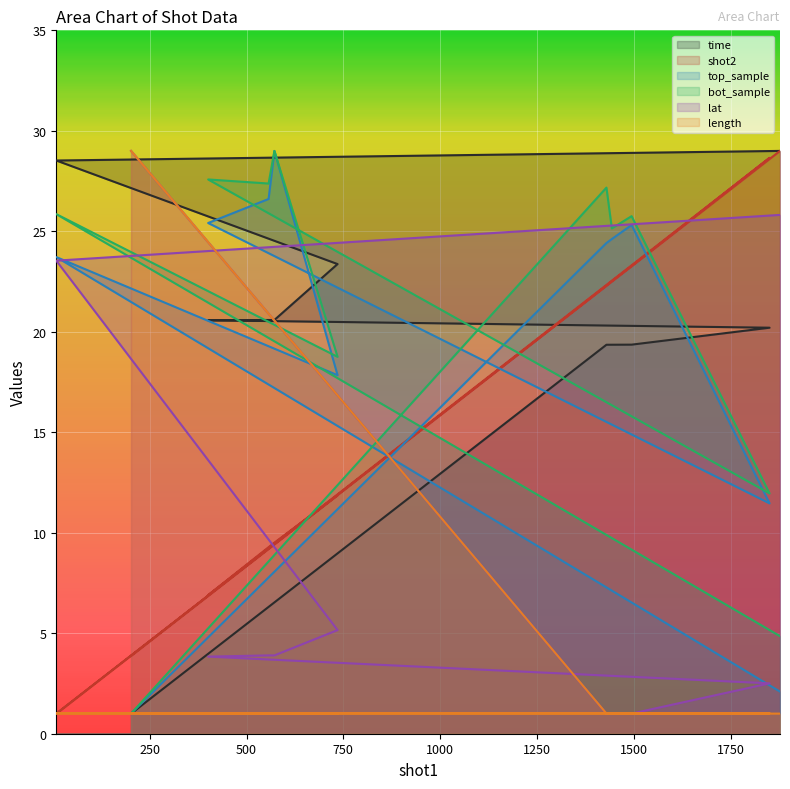

How many lines are shown in the chart?

6